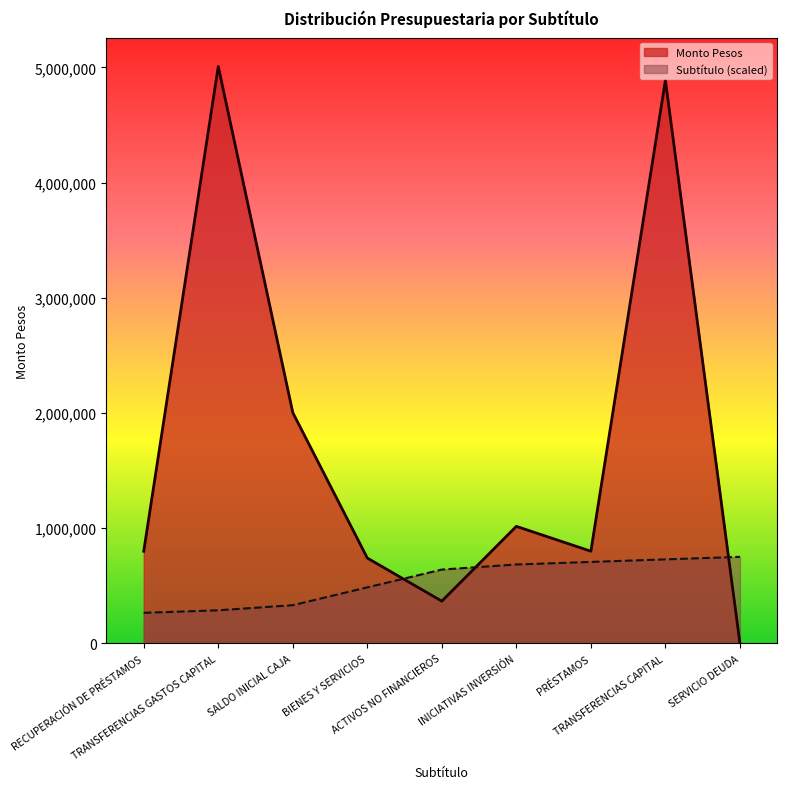

What is the label of the 5th point from the left?

ACTIVOS NO FINANCIEROS